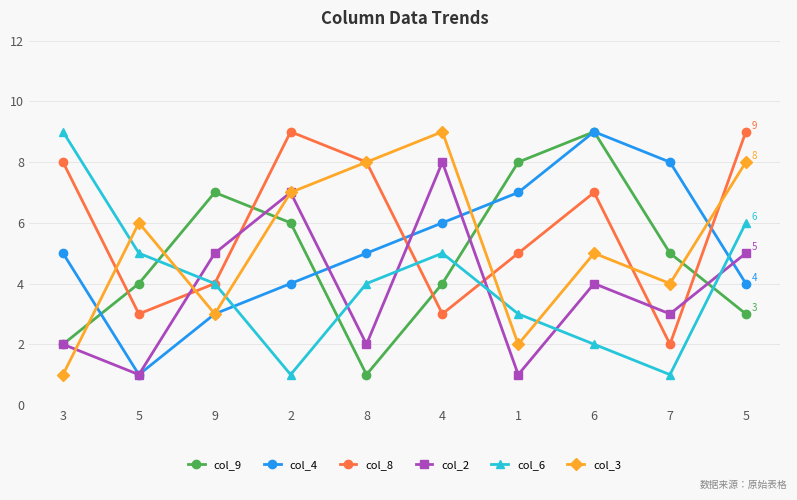

What is the value of the col_8 point at the 6th from the left?

3